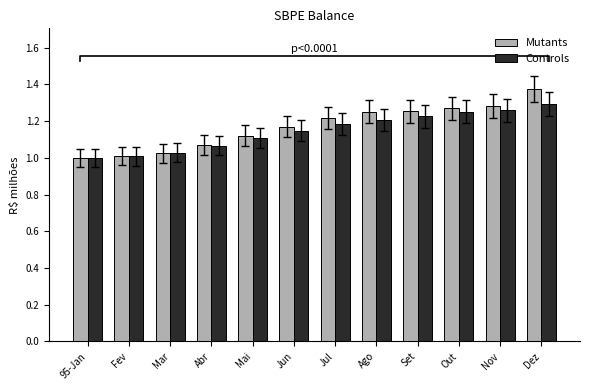

What is the label of the 7th bar from the right?

Jun